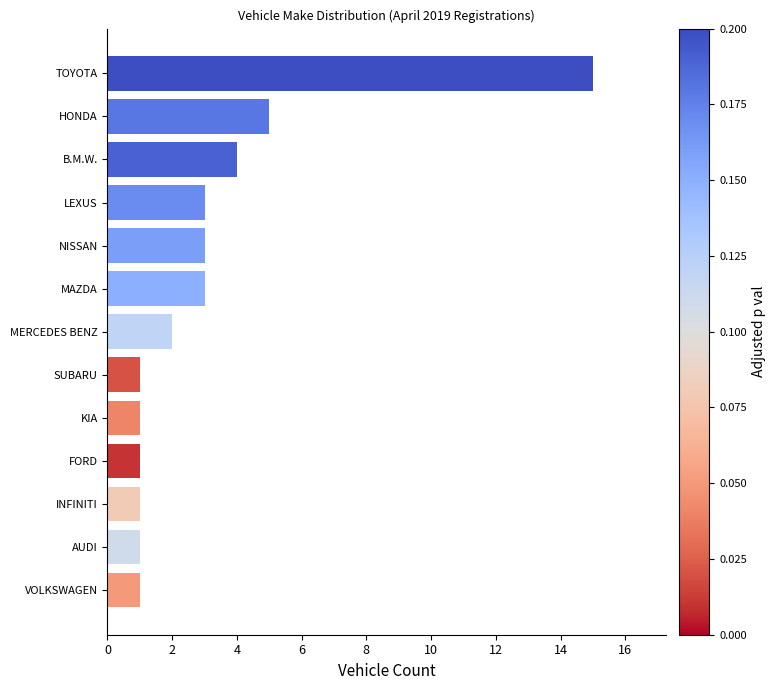

How many data points are less than 2?

6